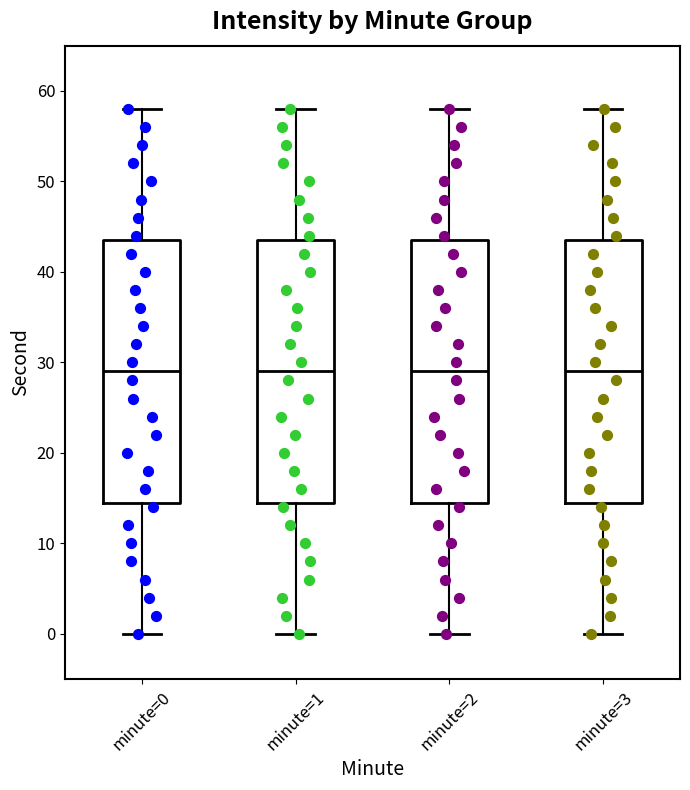

Where does the upper whisker of the box for minute=3 end on the y-axis? The values are not printed on the chart, so give them approximately, as read against the axis.

58